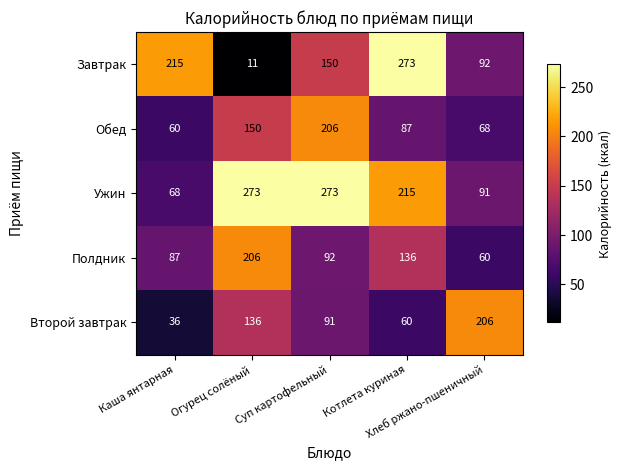

Which series changed the most between Суп картофельный and Хлеб ржано-пшеничный?

Ужин